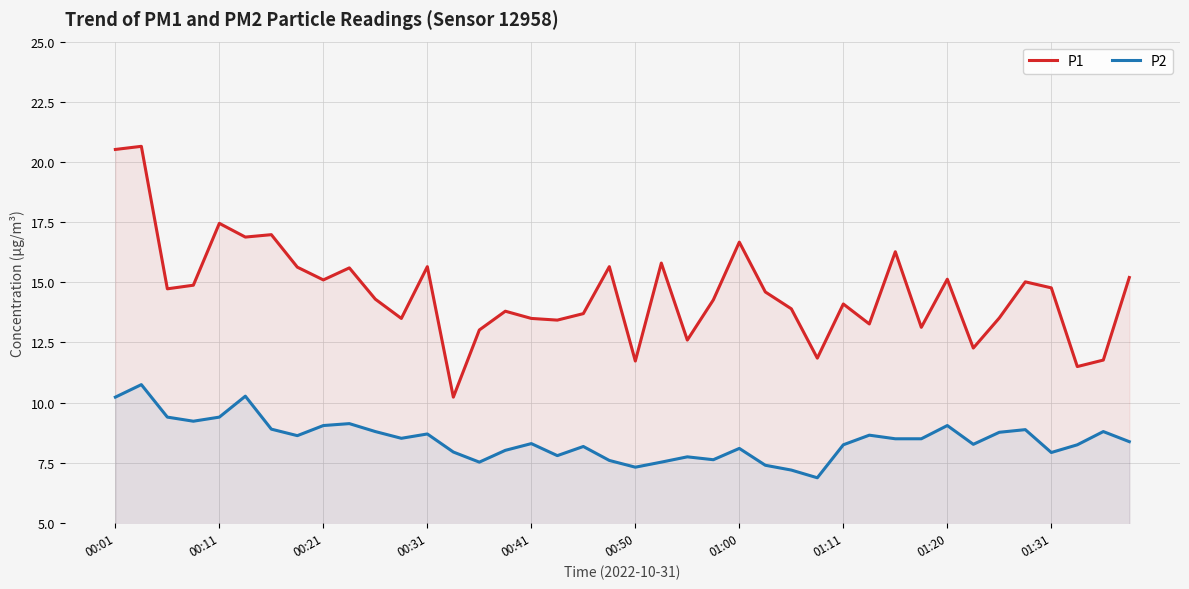

How many lines are shown in the chart?

2